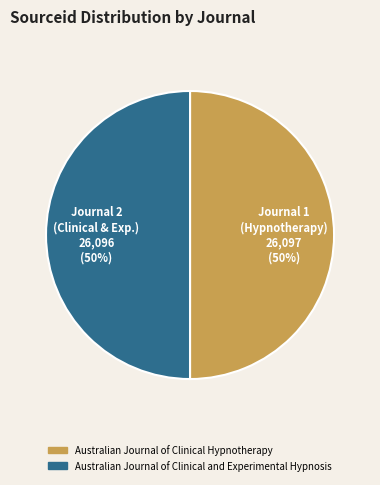

The Australian Journal of Clinical and Experimental Hypnosis slice represents 50% of the pie. True or false?

True